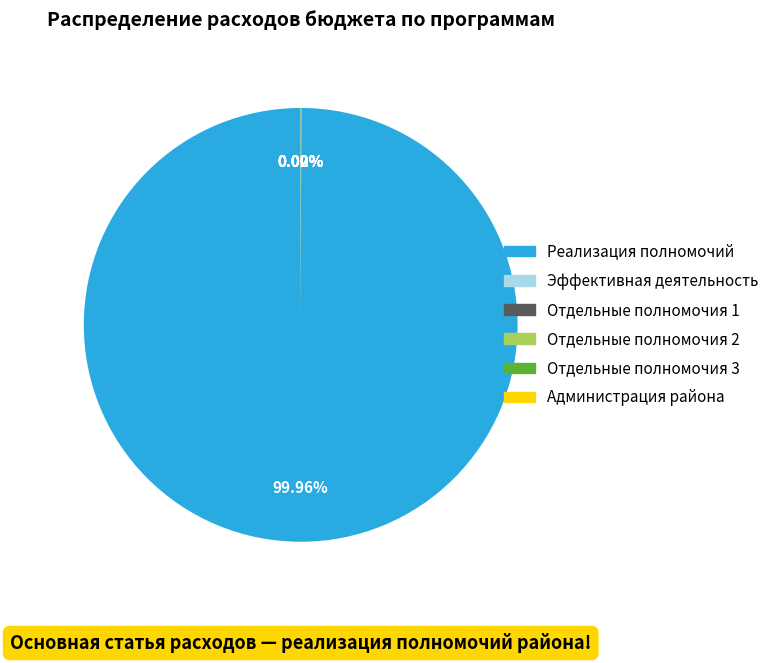

Does any single category account for the majority?

Yes